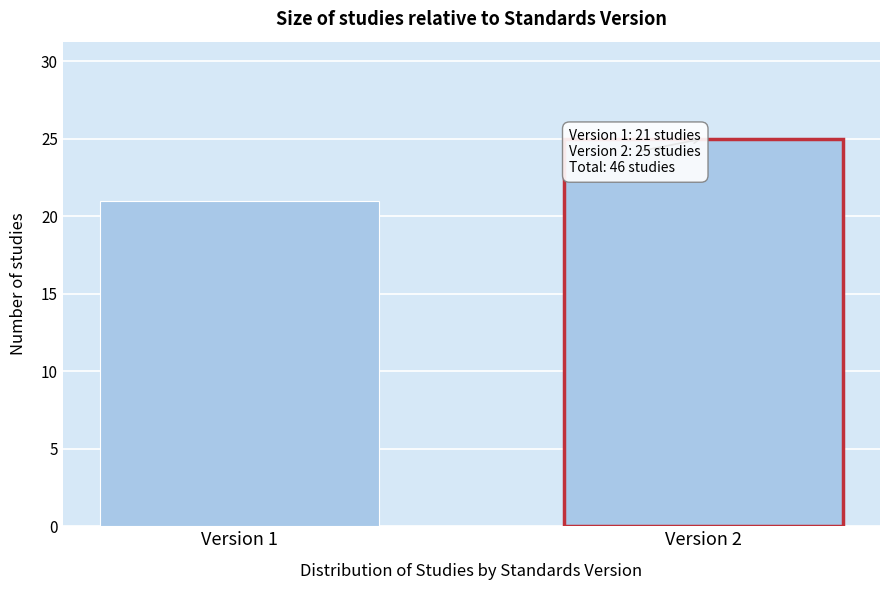

Reading left to right, extract all data points from this chart.

Version 1=21	Version 2=25